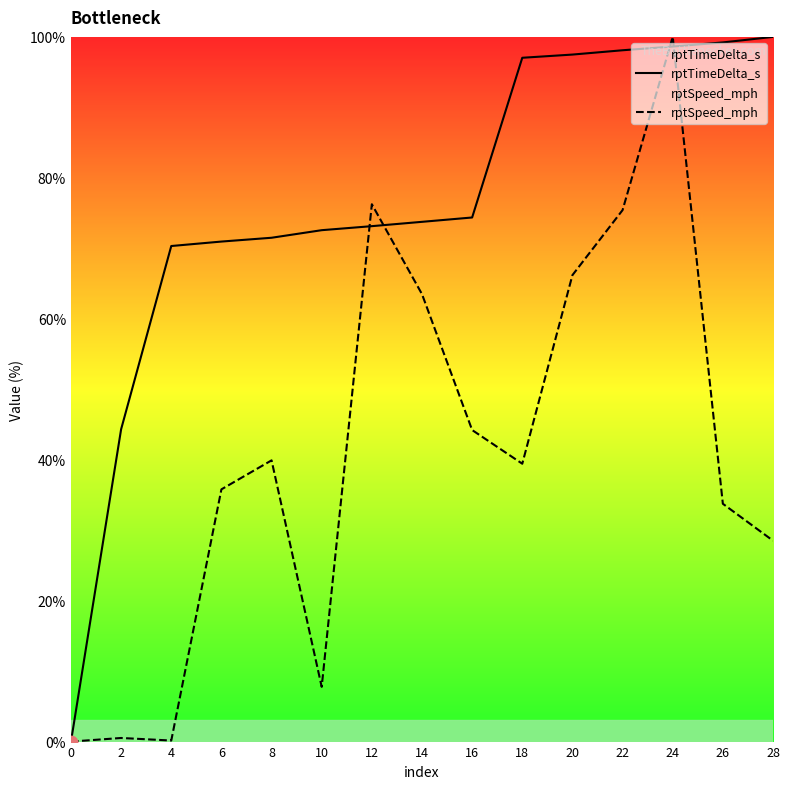

Which series reaches the minimum Y coordinate?

rptTimeDelta_s